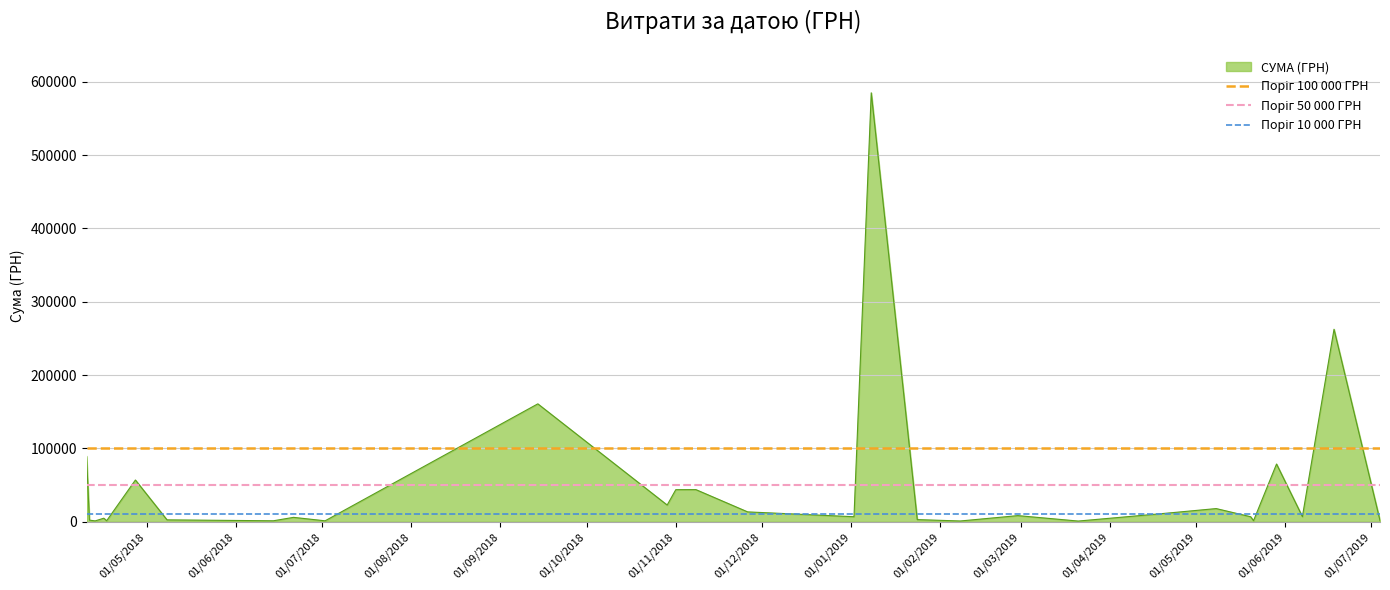

What is the sum of all Поріг 10 000 ГРН values?

20000